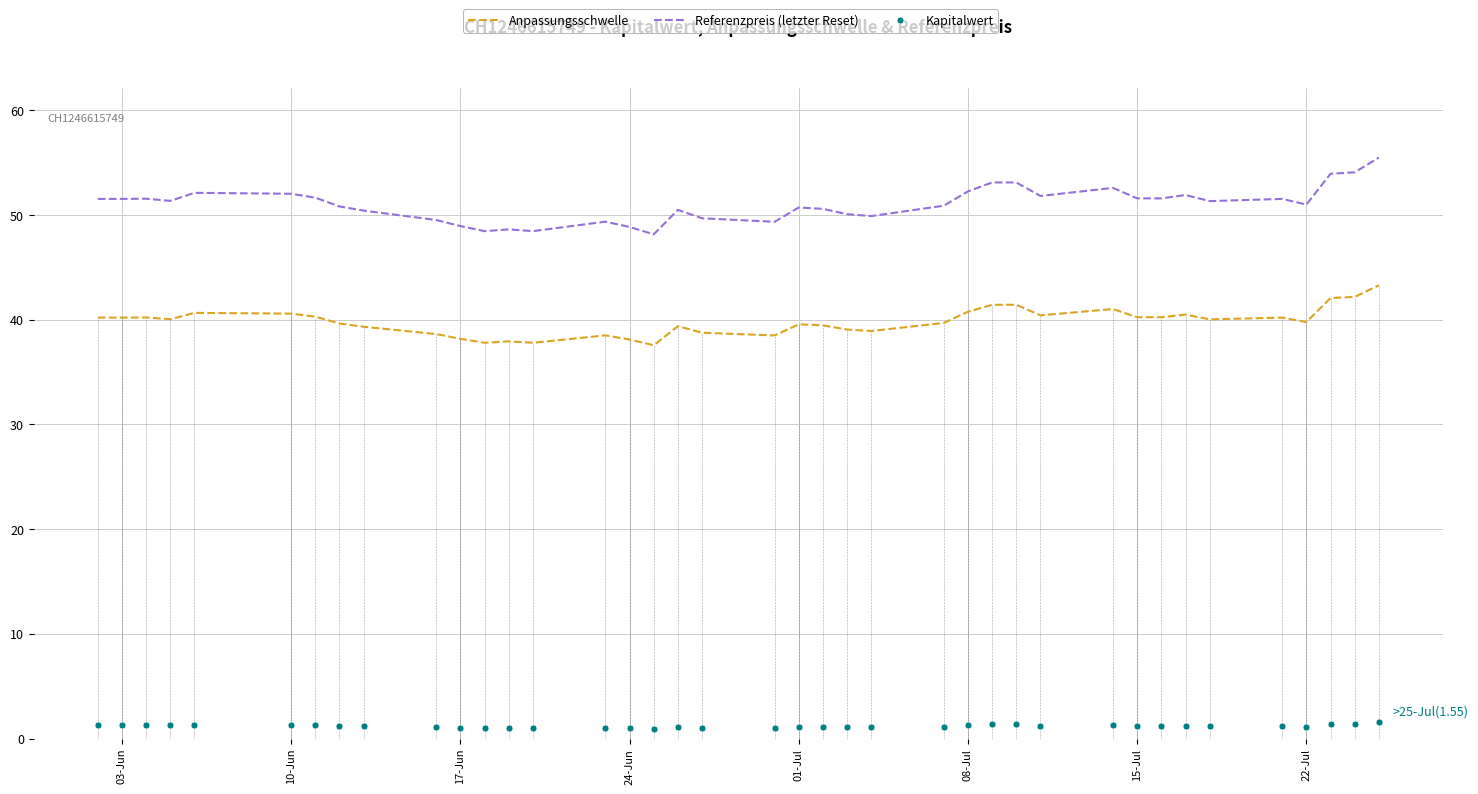

True or false: Referenzpreis (letzter Reset) and Anpassungsschwelle cross at least once.

False